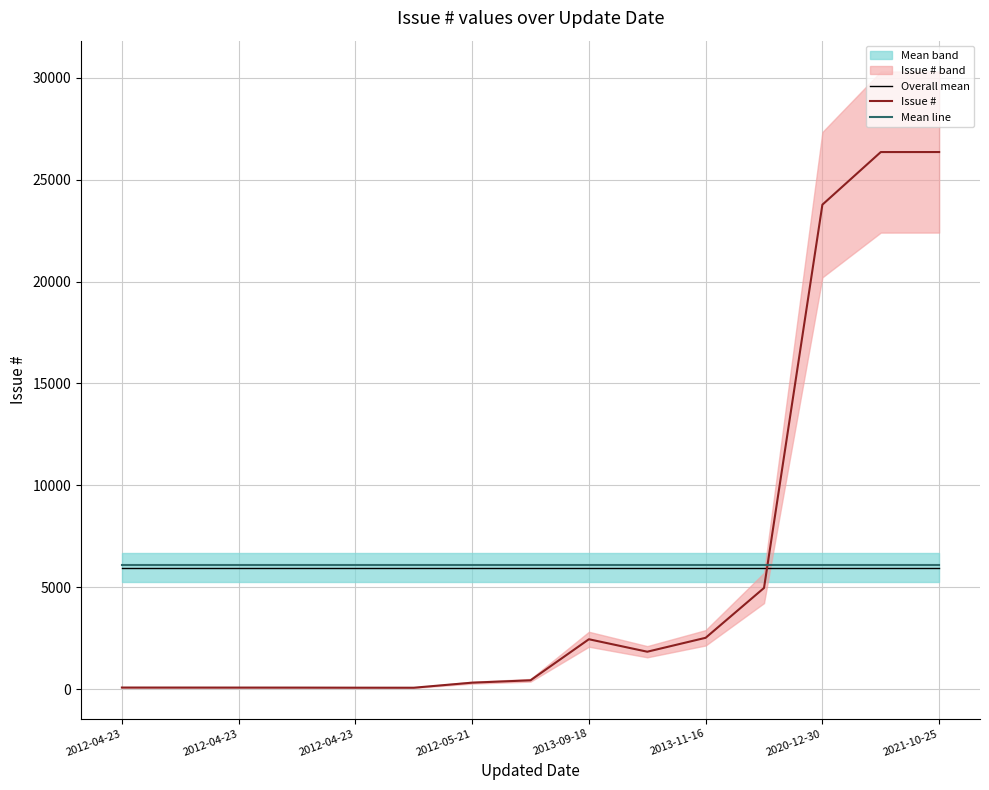

Rank the series at 2012-04-23 from lowest to highest value.

Issue #, Overall mean, Mean line